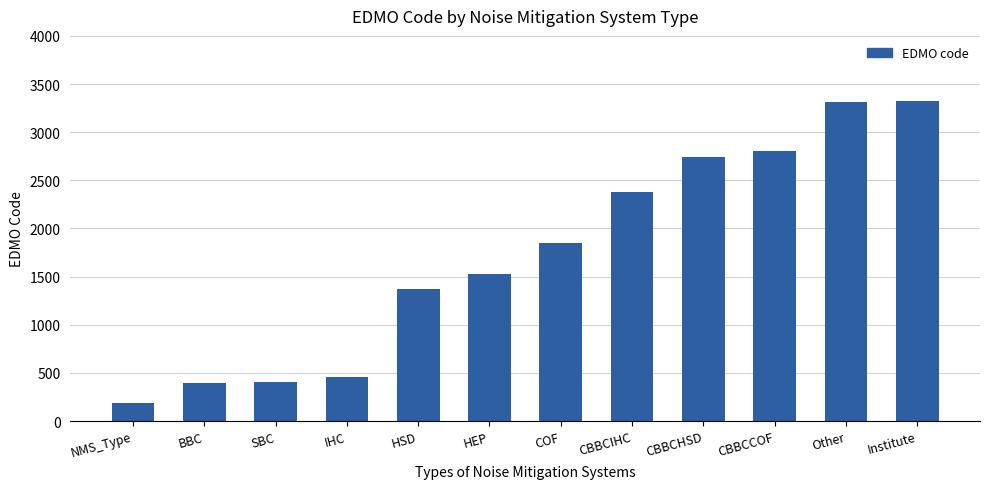

The value at Other is 3316. True or false?

True